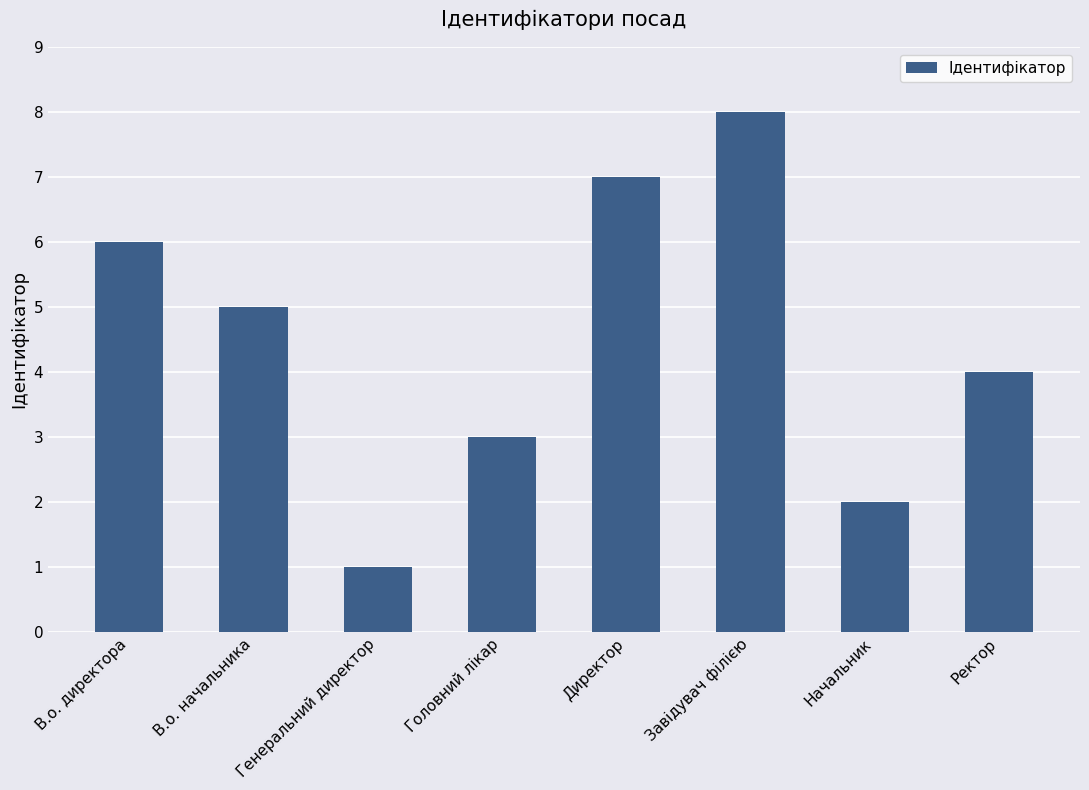

What is the change in value from Директор to Начальник?

-5